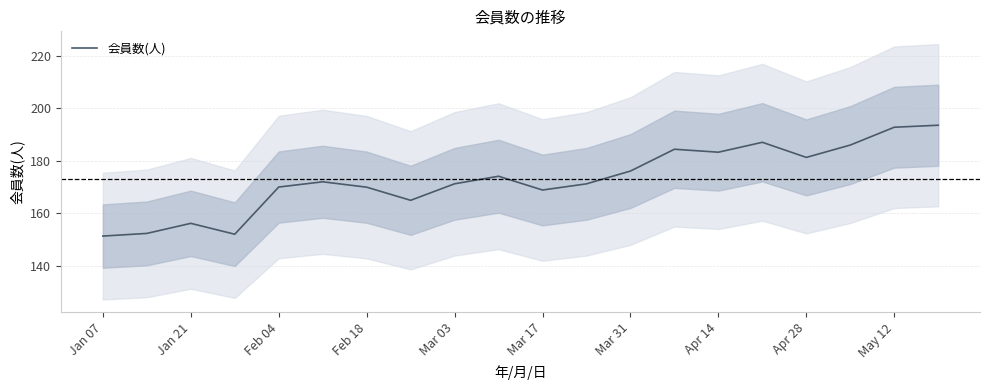

True or false: 会員数(人) has a value of 91.2 at Feb 18.

False